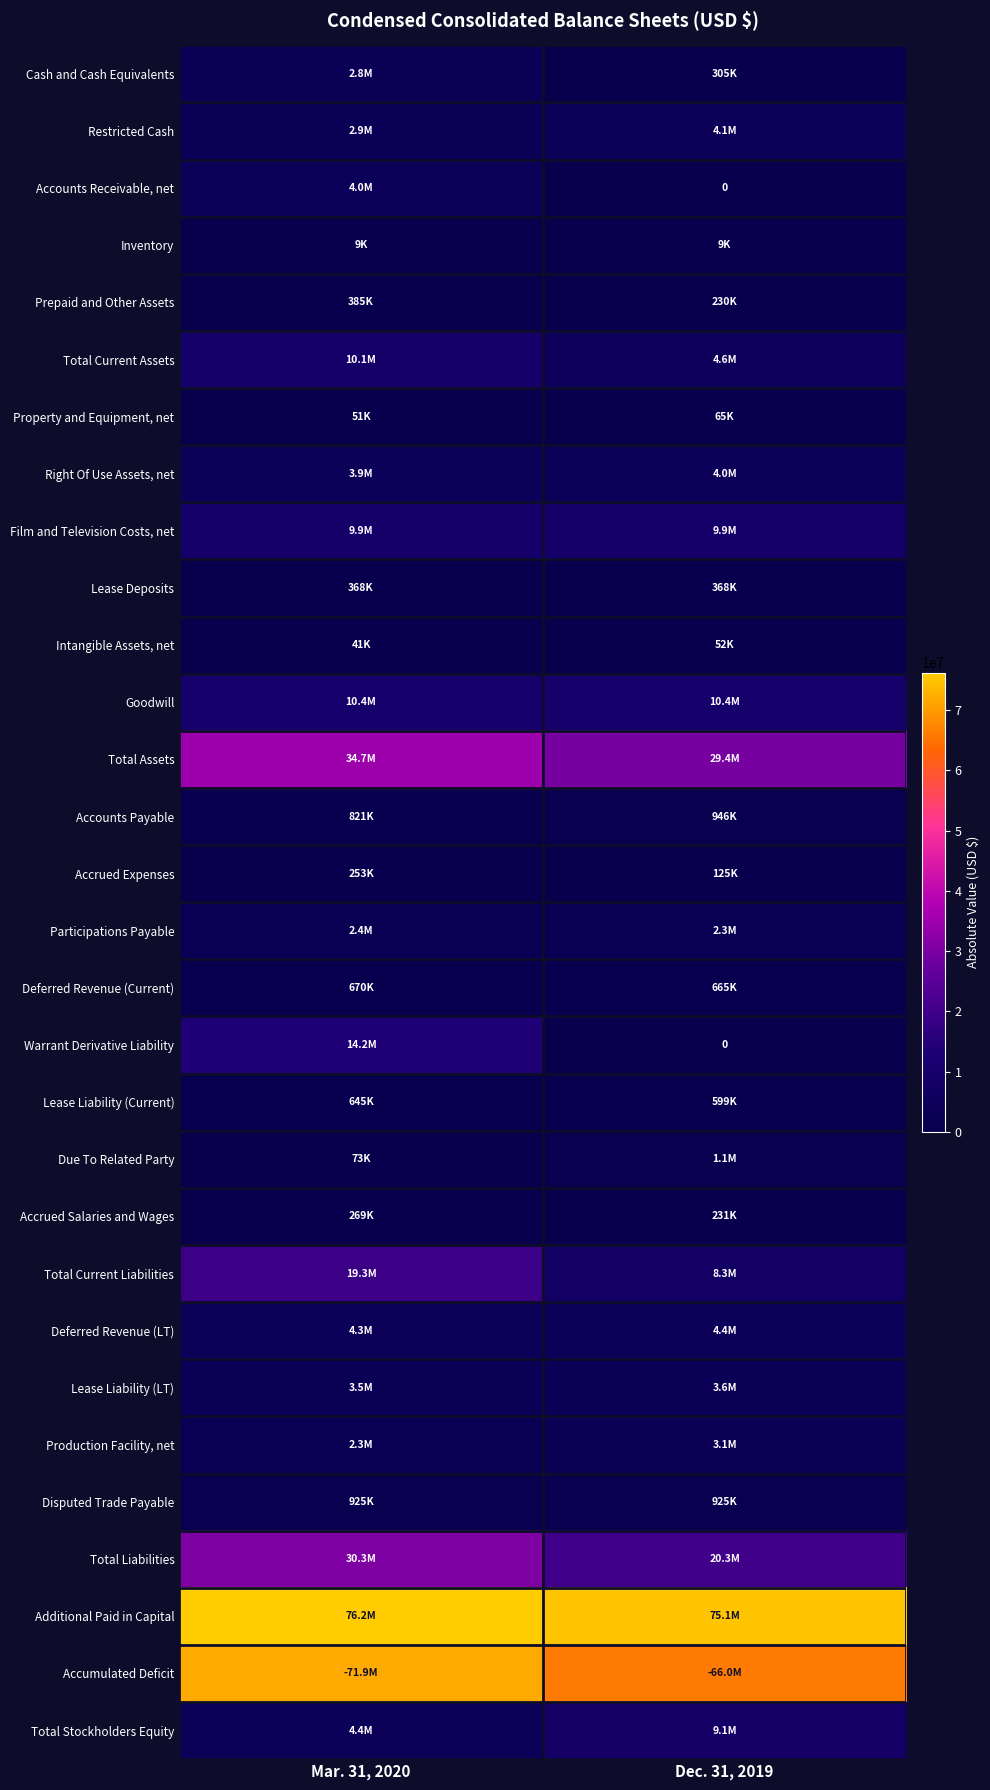

Rank the categories by Total Current Assets value from lowest to highest.

Dec. 31, 2019, Mar. 31, 2020